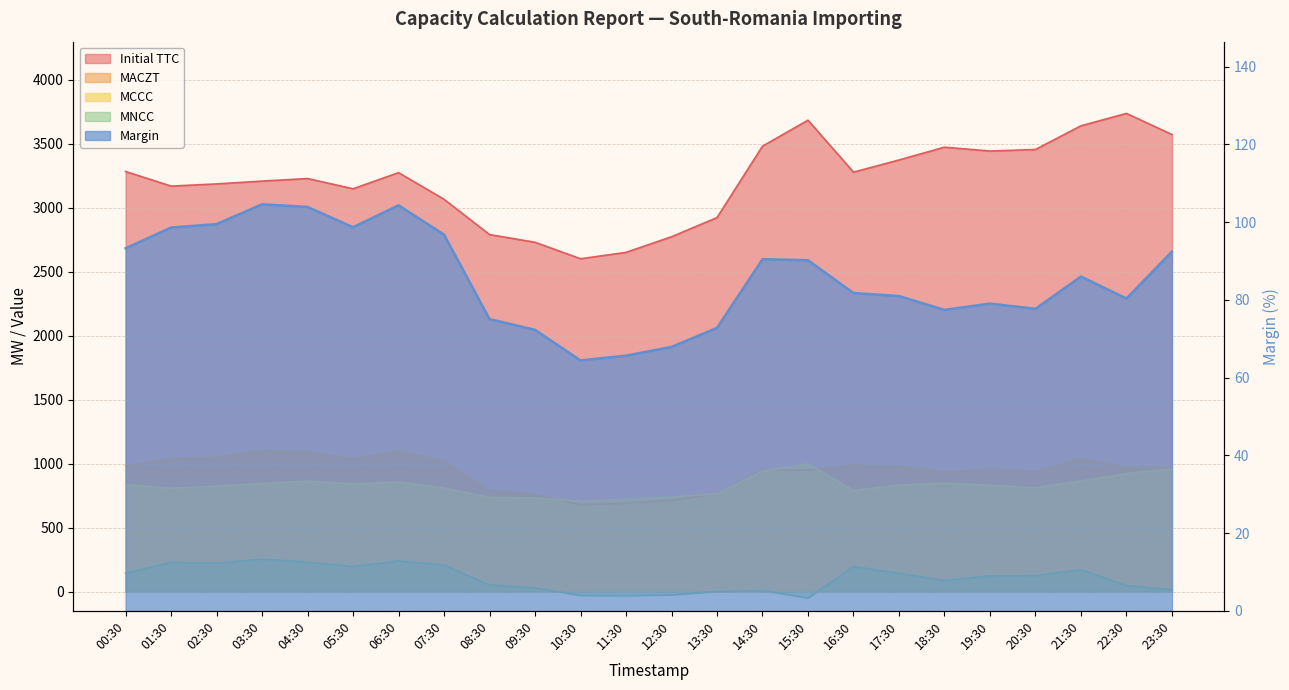

True or false: Initial TTC and MACZT intersect in this chart.

False